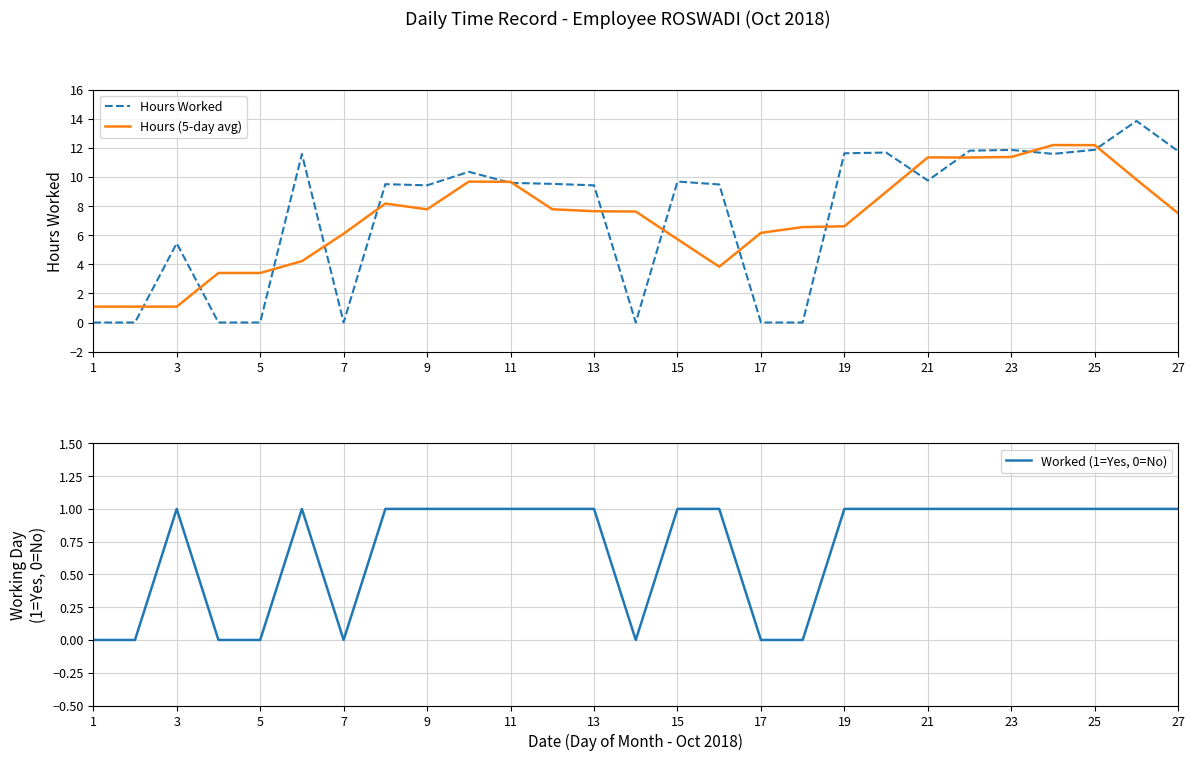

Is it true that Hours Worked equals 13.1 at 11?

False